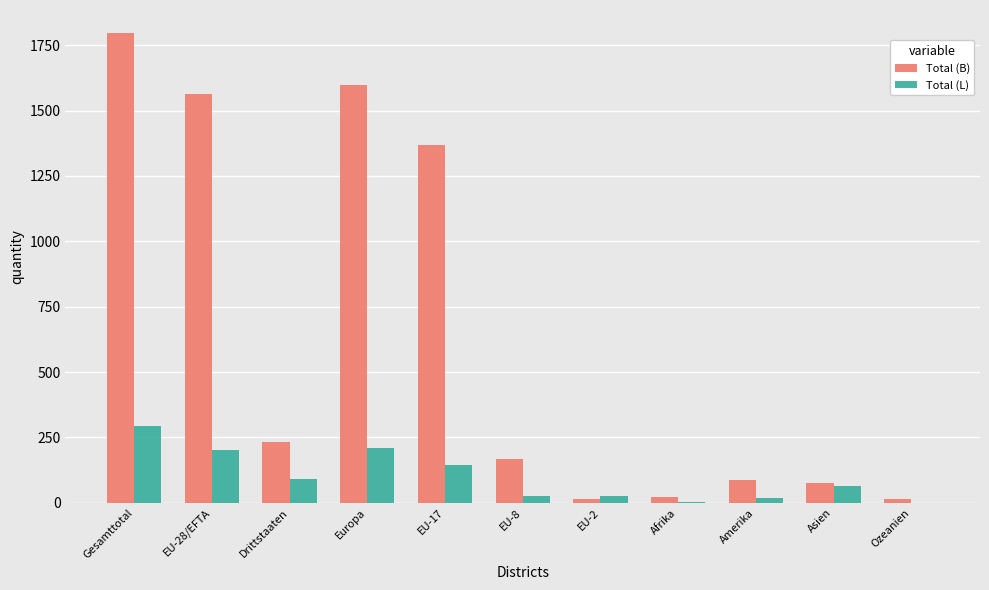

Between EU-28/EFTA and EU-2, which series saw the biggest shift?

Total (B)